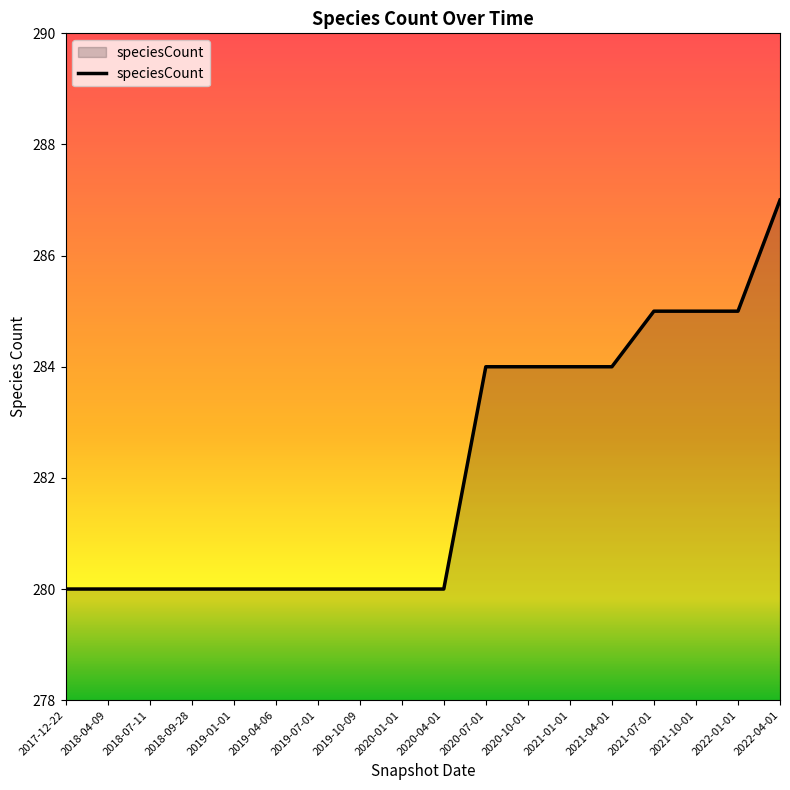

Which has a higher value, 2020-10-01 or 2018-04-09?

2020-10-01